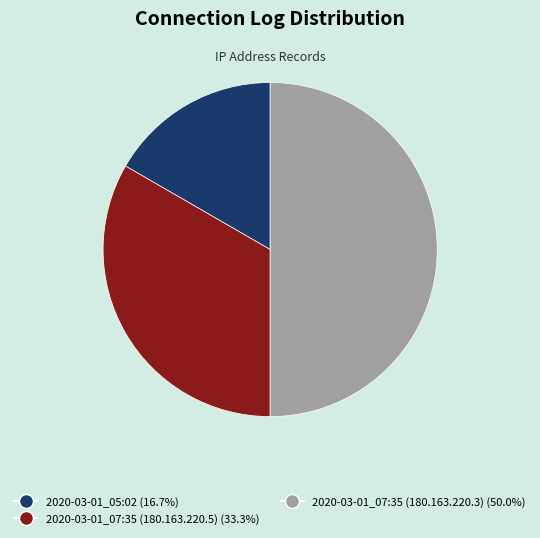

What is the smallest slice in the pie chart?

2020-03-01_05:02